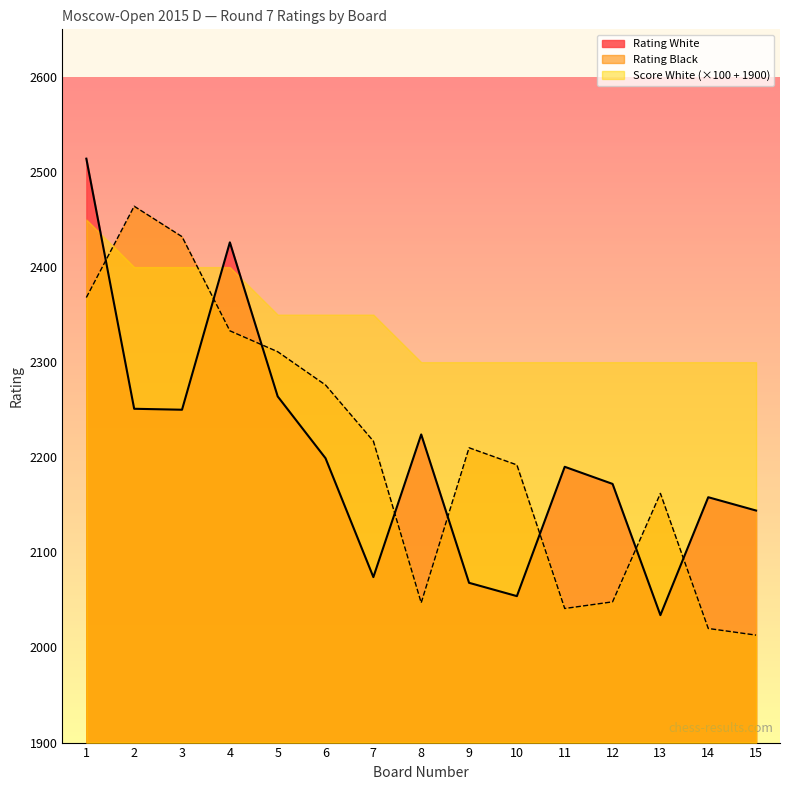

Reading left to right, transcribe all the data shown in this chart.

Rating White: 2514	2251	2250	2426	2264	2199	2074	2224	2068	2054	2190	2172	2034	2158	2144
Rating Black: 2368	2464	2432	2333	2311	2276	2217	2047	2210	2192	2041	2048	2162	2020	2013